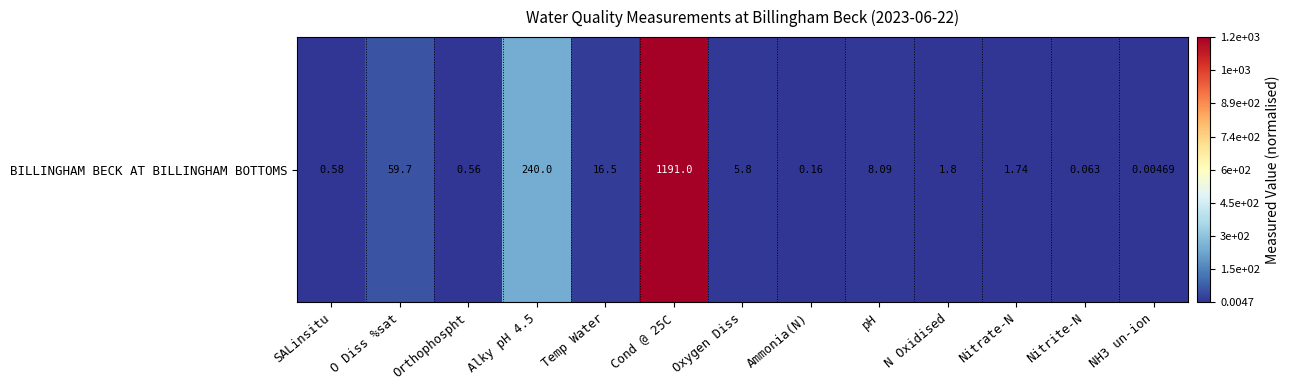

The value at Temp Water is 0.0. True or false?

False